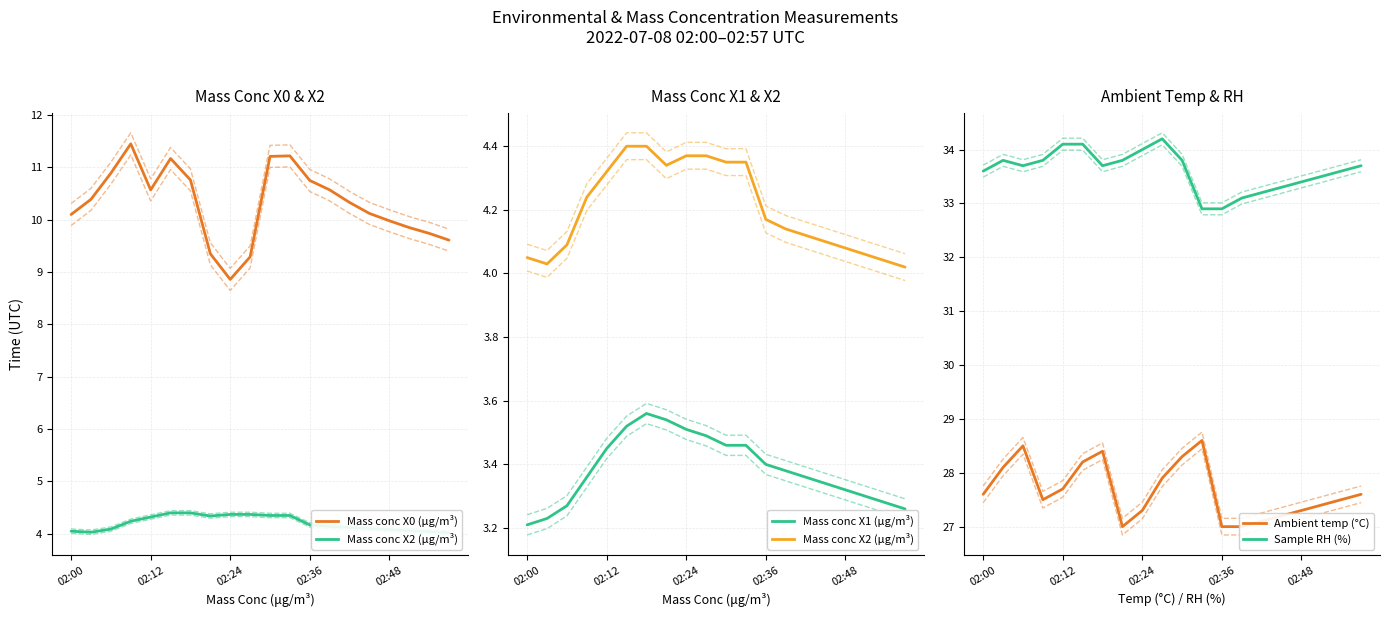

List the series in order of their peak value, highest first.

Sample RH (%), Ambient temp (°C), Mass conc X0 (μg/m³), Mass conc X2 (μg/m³), Mass conc X1 (μg/m³)